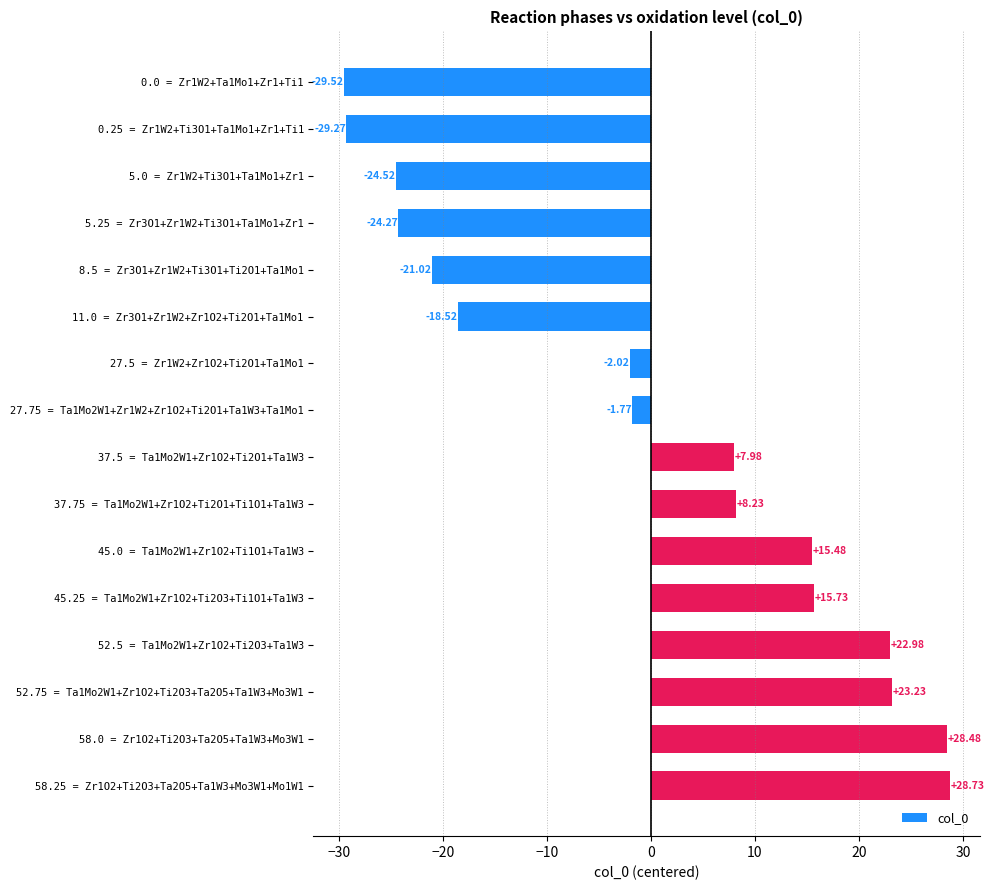

Rank the categories by value from highest to lowest.

58.25 = Zr1O2+Ti2O3+Ta2O5+Ta1W3+Mo3W1+Mo1W1, 58.0 = Zr1O2+Ti2O3+Ta2O5+Ta1W3+Mo3W1, 52.75 = Ta1Mo2W1+Zr1O2+Ti2O3+Ta2O5+Ta1W3+Mo3W1, 52.5 = Ta1Mo2W1+Zr1O2+Ti2O3+Ta1W3, 45.25 = Ta1Mo2W1+Zr1O2+Ti2O3+Ti1O1+Ta1W3, 45.0 = Ta1Mo2W1+Zr1O2+Ti1O1+Ta1W3, 37.75 = Ta1Mo2W1+Zr1O2+Ti2O1+Ti1O1+Ta1W3, 37.5 = Ta1Mo2W1+Zr1O2+Ti2O1+Ta1W3, 27.75 = Ta1Mo2W1+Zr1W2+Zr1O2+Ti2O1+Ta1W3+Ta1Mo1, 27.5 = Zr1W2+Zr1O2+Ti2O1+Ta1Mo1, 11.0 = Zr3O1+Zr1W2+Zr1O2+Ti2O1+Ta1Mo1, 8.5 = Zr3O1+Zr1W2+Ti3O1+Ti2O1+Ta1Mo1, 5.25 = Zr3O1+Zr1W2+Ti3O1+Ta1Mo1+Zr1, 5.0 = Zr1W2+Ti3O1+Ta1Mo1+Zr1, 0.25 = Zr1W2+Ti3O1+Ta1Mo1+Zr1+Ti1, 0.0 = Zr1W2+Ta1Mo1+Zr1+Ti1